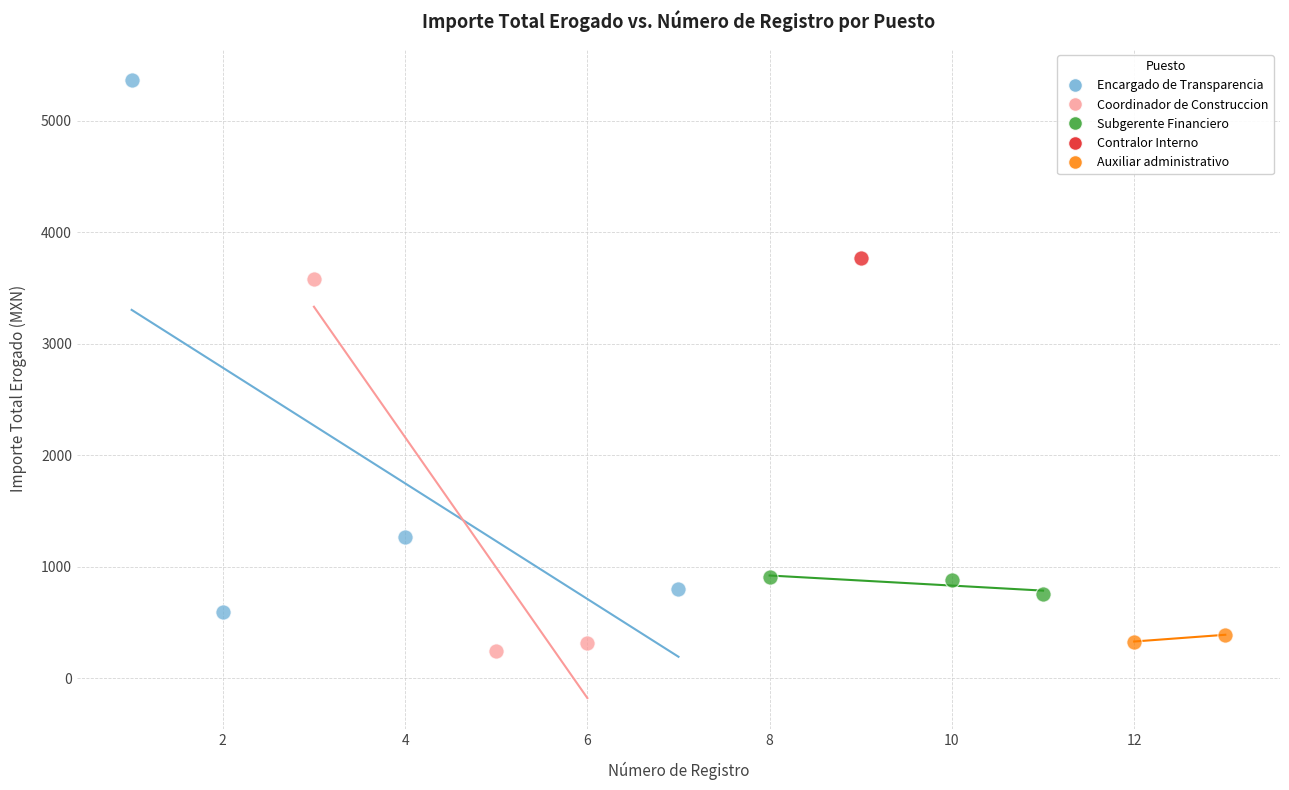

What are all the series names shown in the legend?

Encargado de Transparencia, Coordinador de Construccion, Subgerente Financiero, Contralor Interno, Auxiliar administrativo